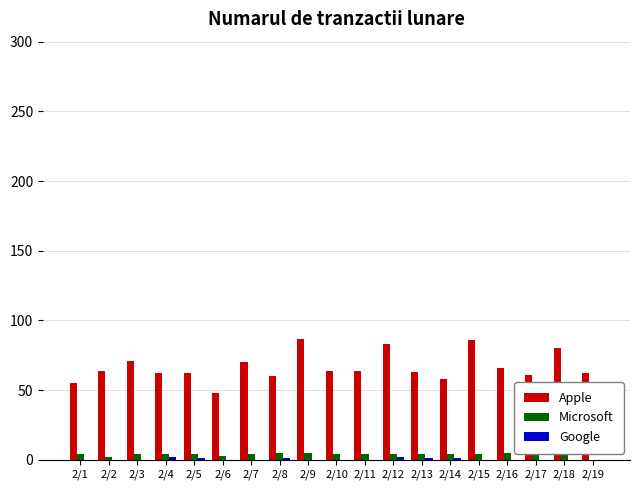

Which series has the largest total across all categories?

Apple